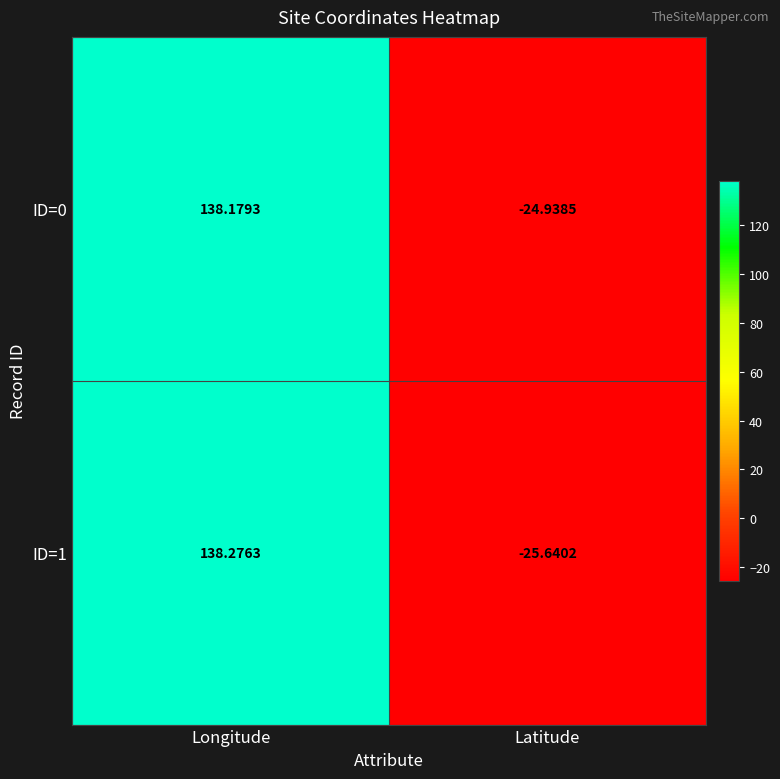

Which category has the lowest value in the ID=0 series?

Latitude